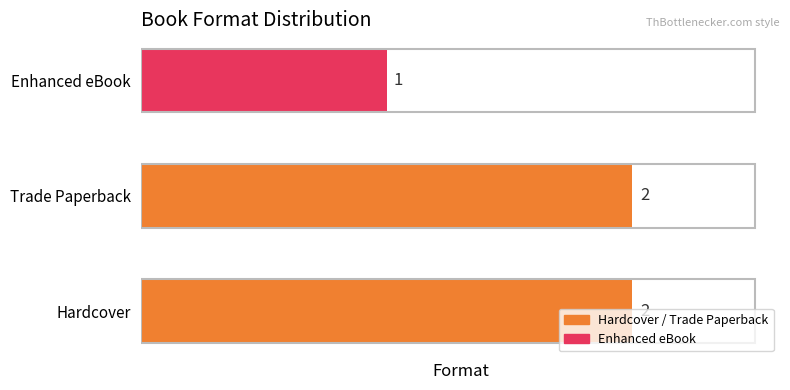

How many data points are less than 2?

1